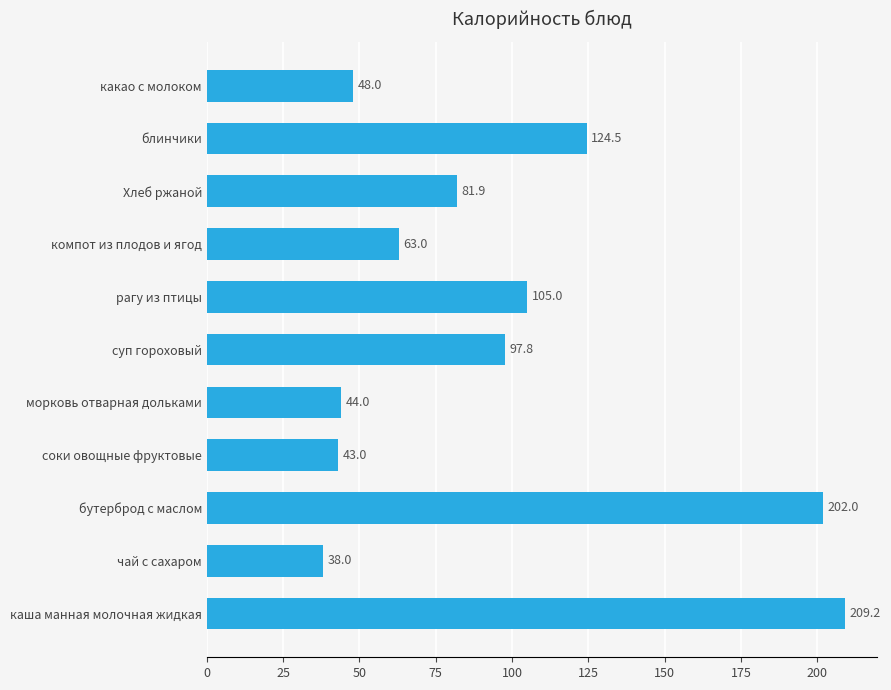

What is the difference between the maximum and minimum values?

171.2